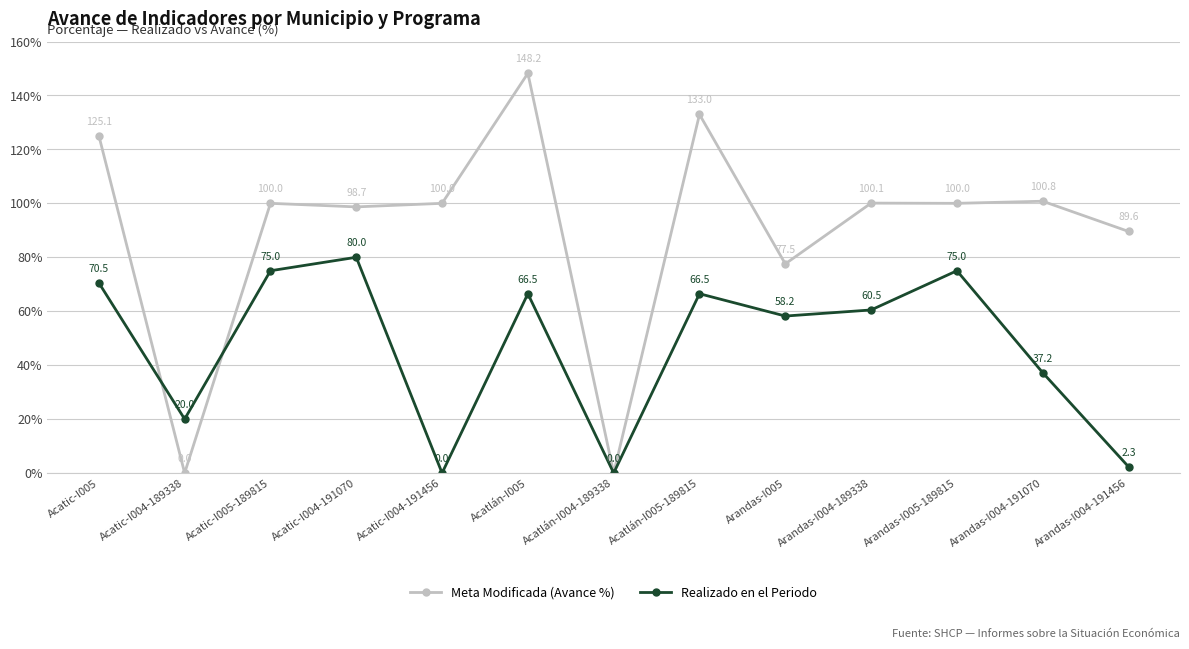

Which series has the widest spread of values?

Meta Modificada (Avance %)